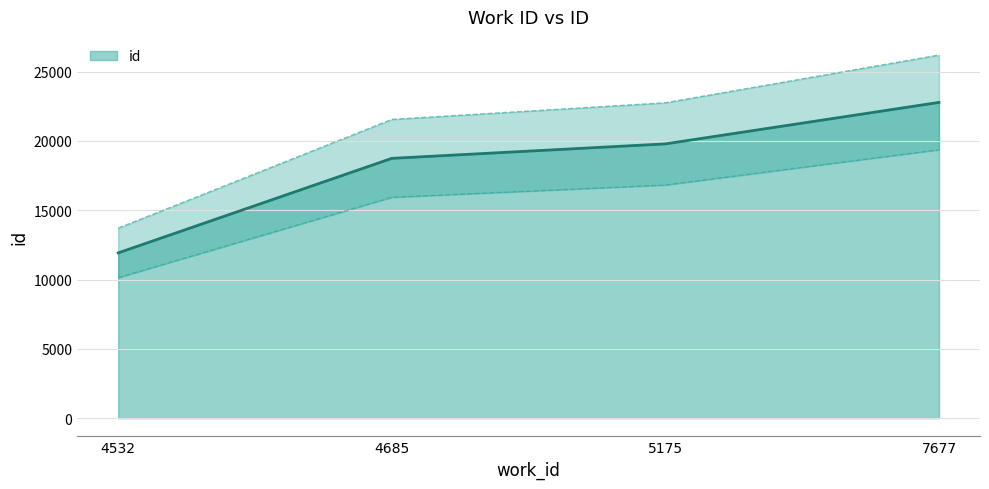

True or false: id has more than 2 points higher than both neighbors.

False